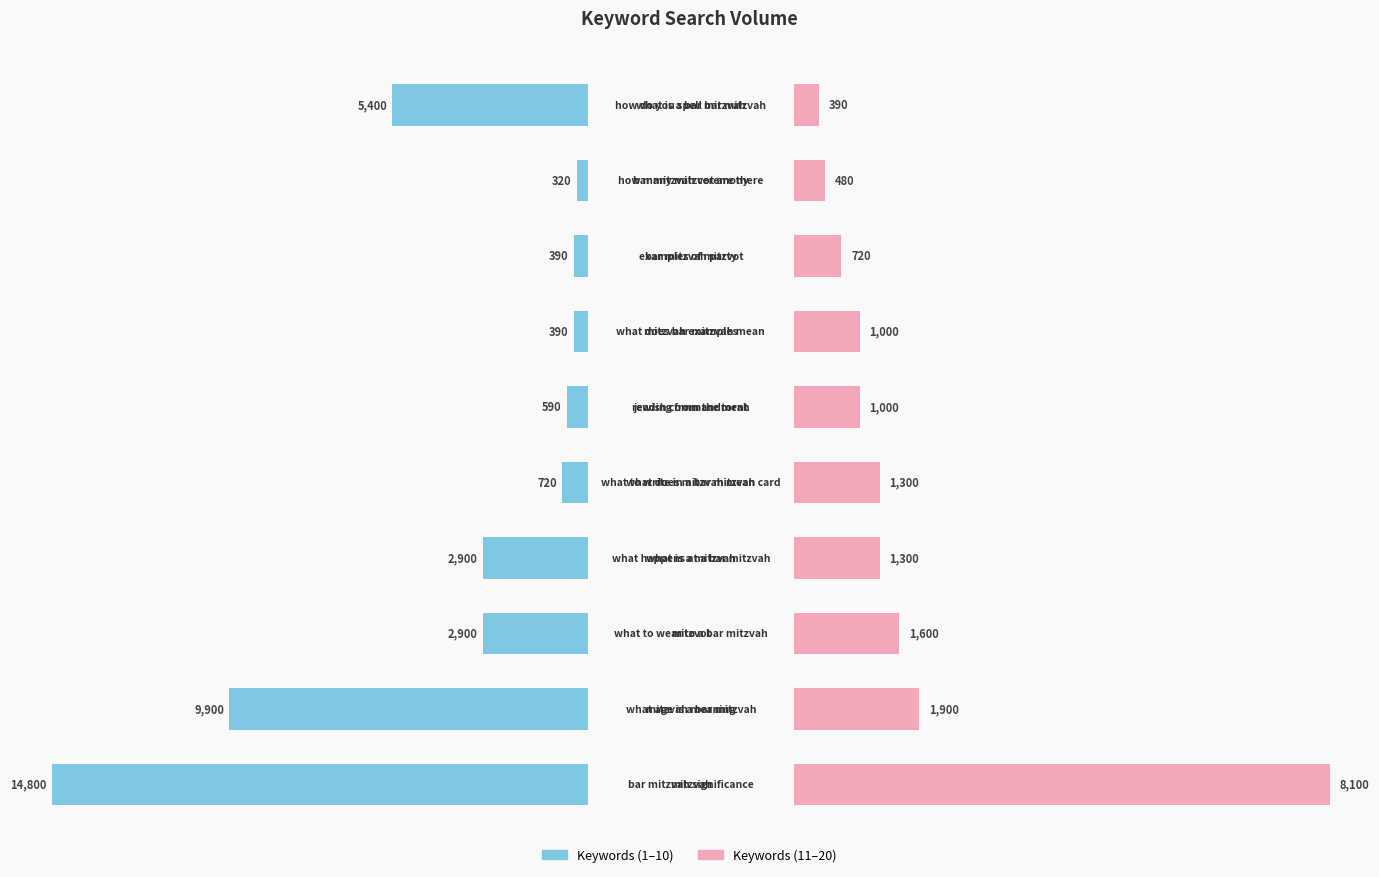

What is the sum of the volume (group 1) values at 7 and 9?

5790